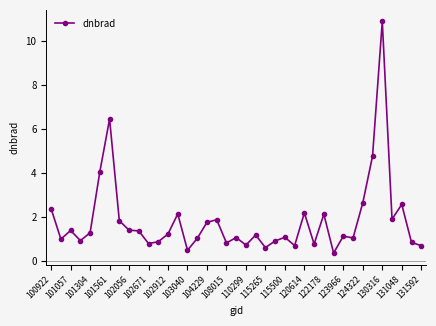

What is the value of the 14th point from the left?

2.1